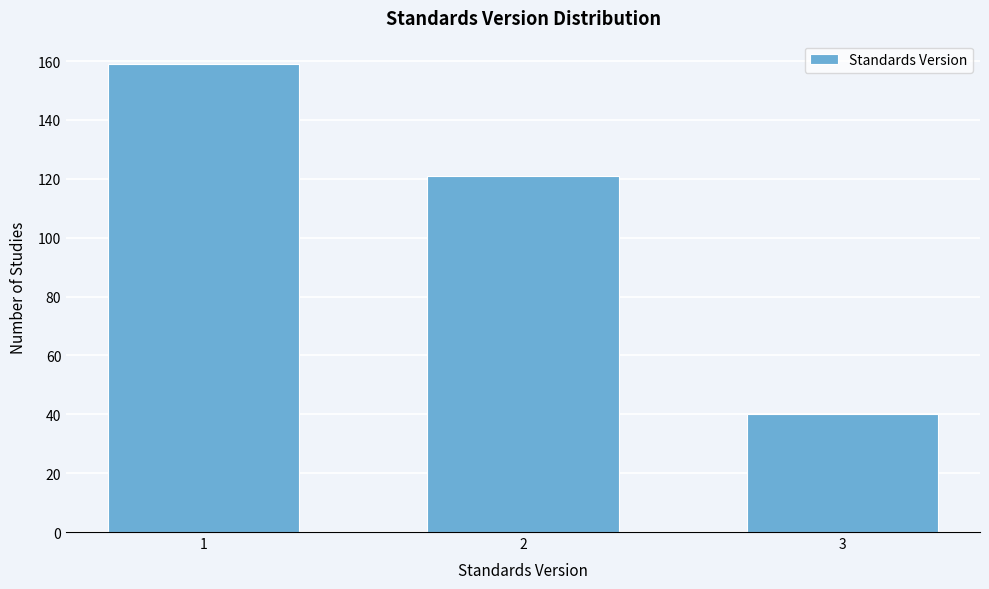

Reading right to left, extract all data points from this chart.

40	121	159